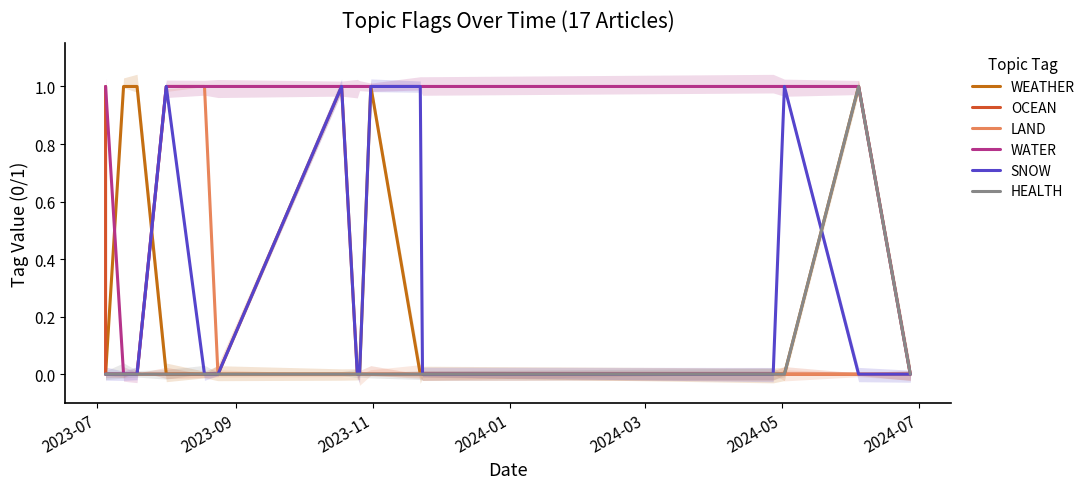

At 10, list the series in order from largest to smallest.

WEATHER, WATER, SNOW, OCEAN, LAND, HEALTH